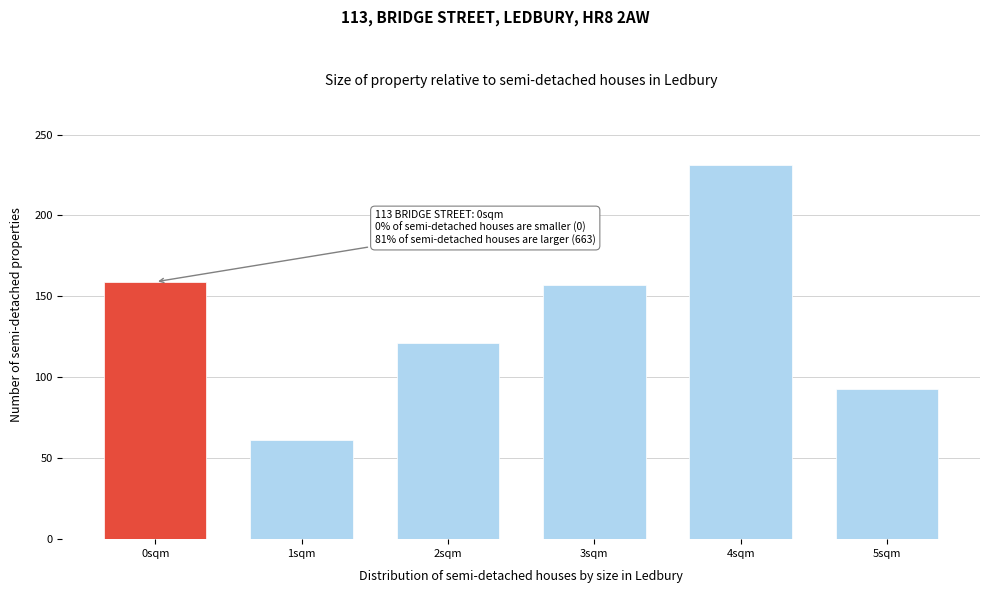

Reading left to right, what are all the values shown in this chart?

0sqm=159	1sqm=61	2sqm=121	3sqm=157	4sqm=231	5sqm=93